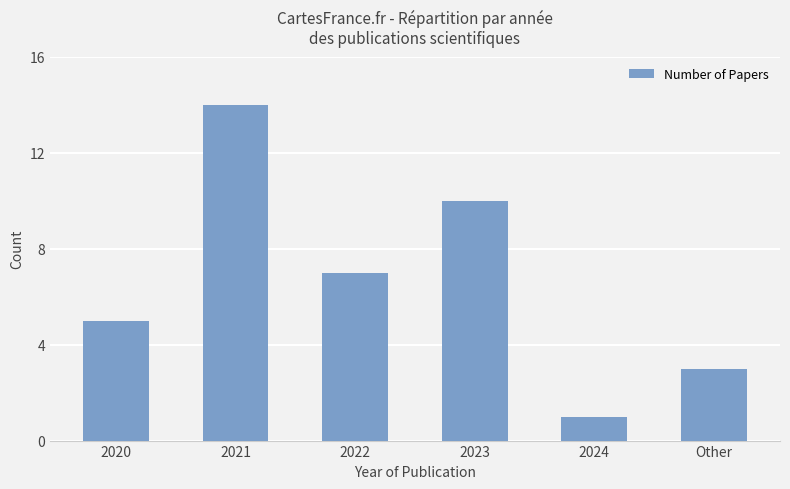

What is the ratio of the value at 2020 to the value at 2023?

0.5